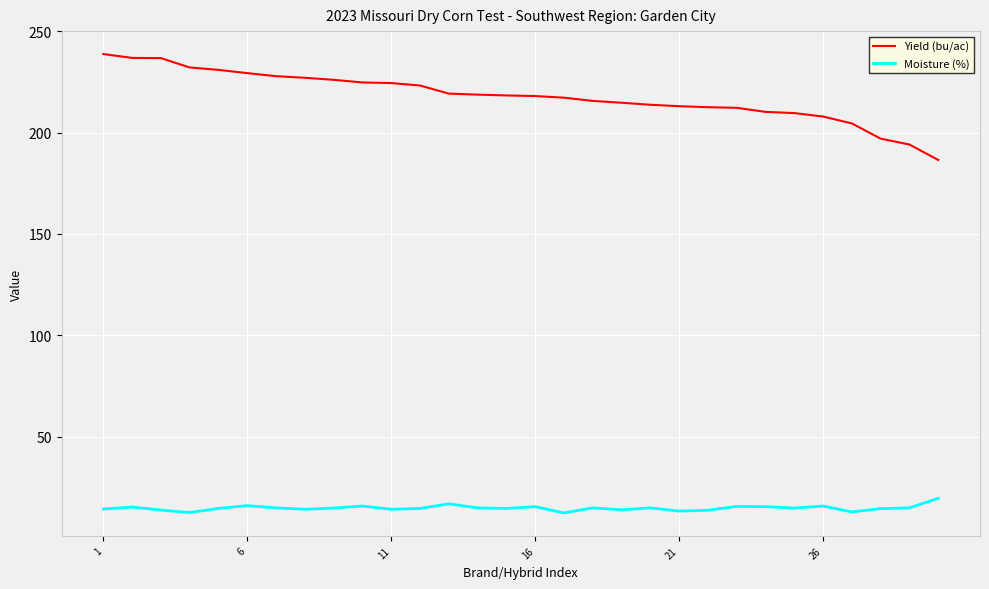

Rank the series by their maximum value, from lowest to highest.

Moisture (%), Yield (bu/ac)